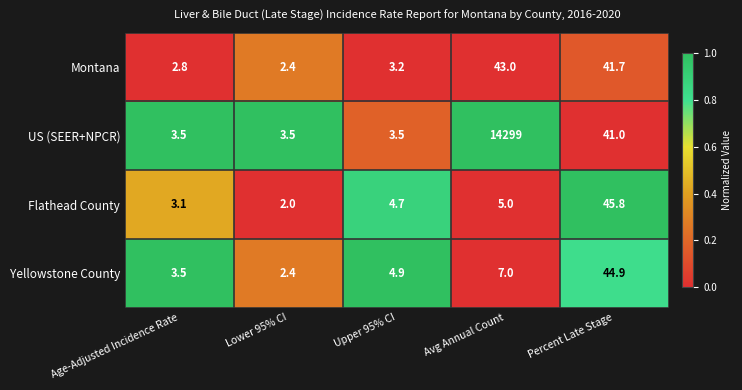

The value of Yellowstone County at Avg Annual Count is 3.8. True or false?

False